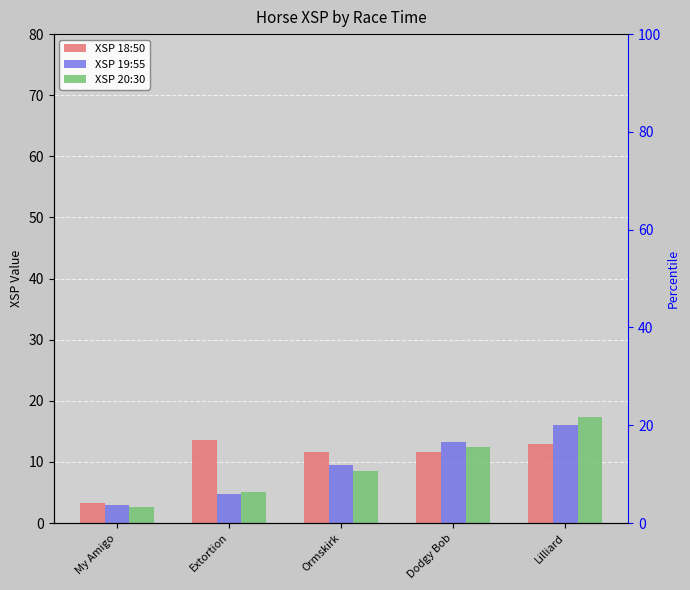

What is the difference between the XSP 20:30 values at Ormskirk and Lilliard?

8.8